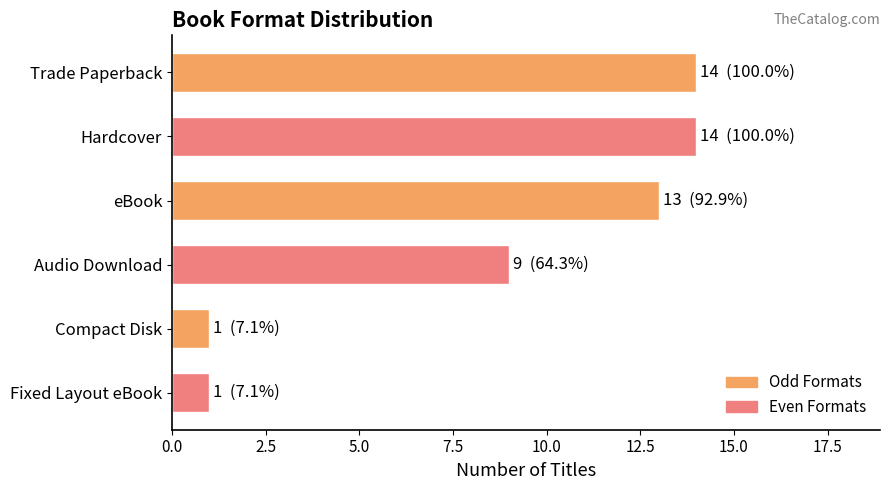

Are the bars grouped side by side (vs. stacked)?

No